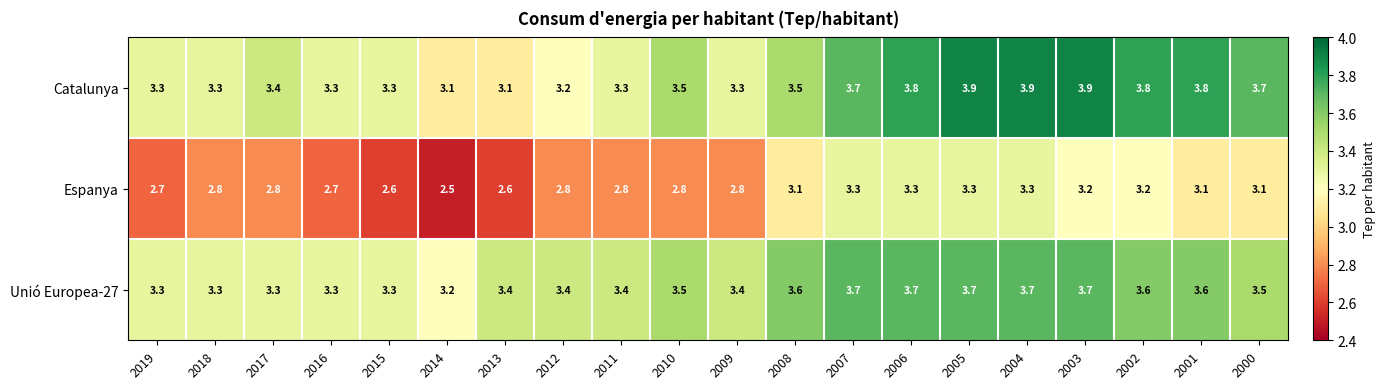

At which label does Unió Europea-27 reach its minimum?

2014